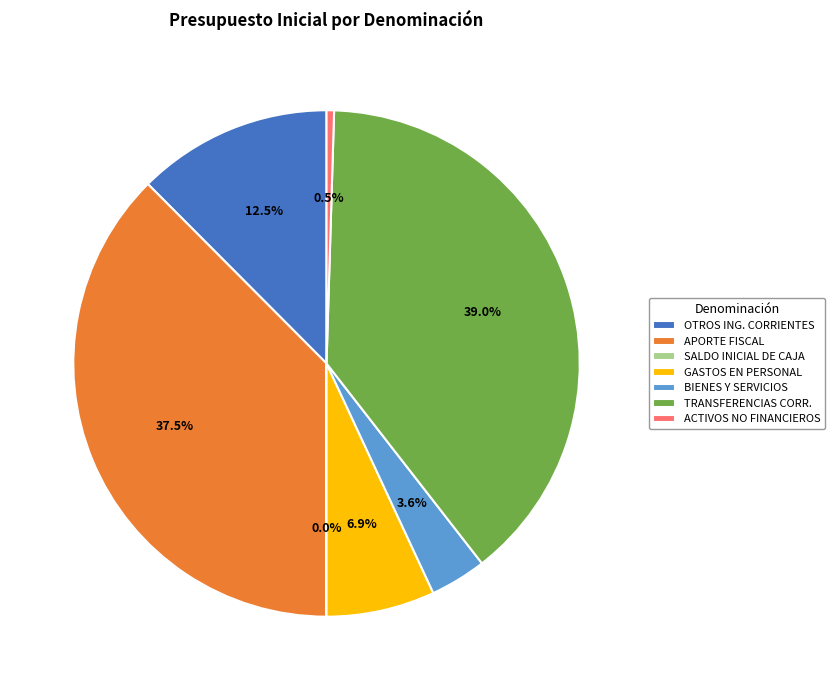

Combined, what portion of the pie is APORTE FISCAL and ACTIVOS NO FINANCIEROS?

38.0%